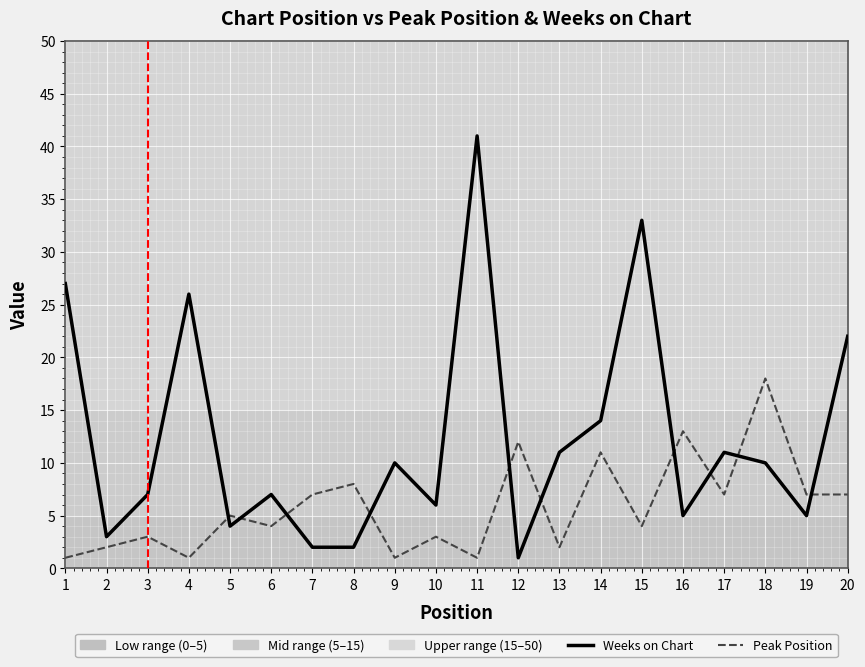

Where is Peak Position nearest to the value 9?

8